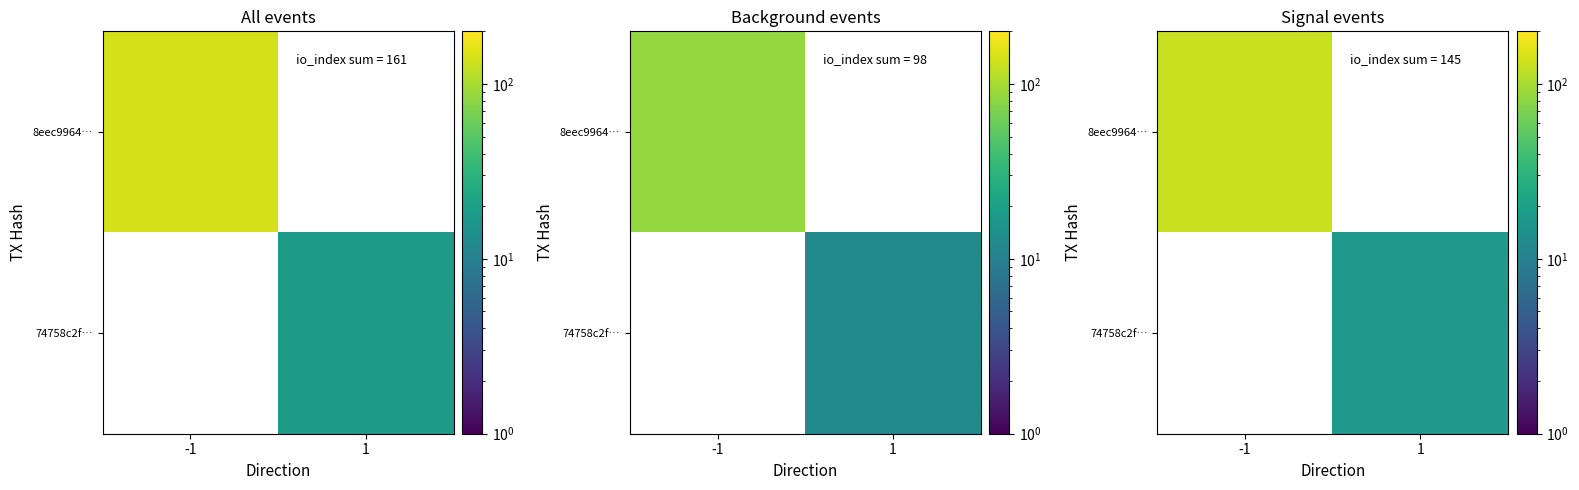

What is the maximum value for 8eec9964…?

128.7